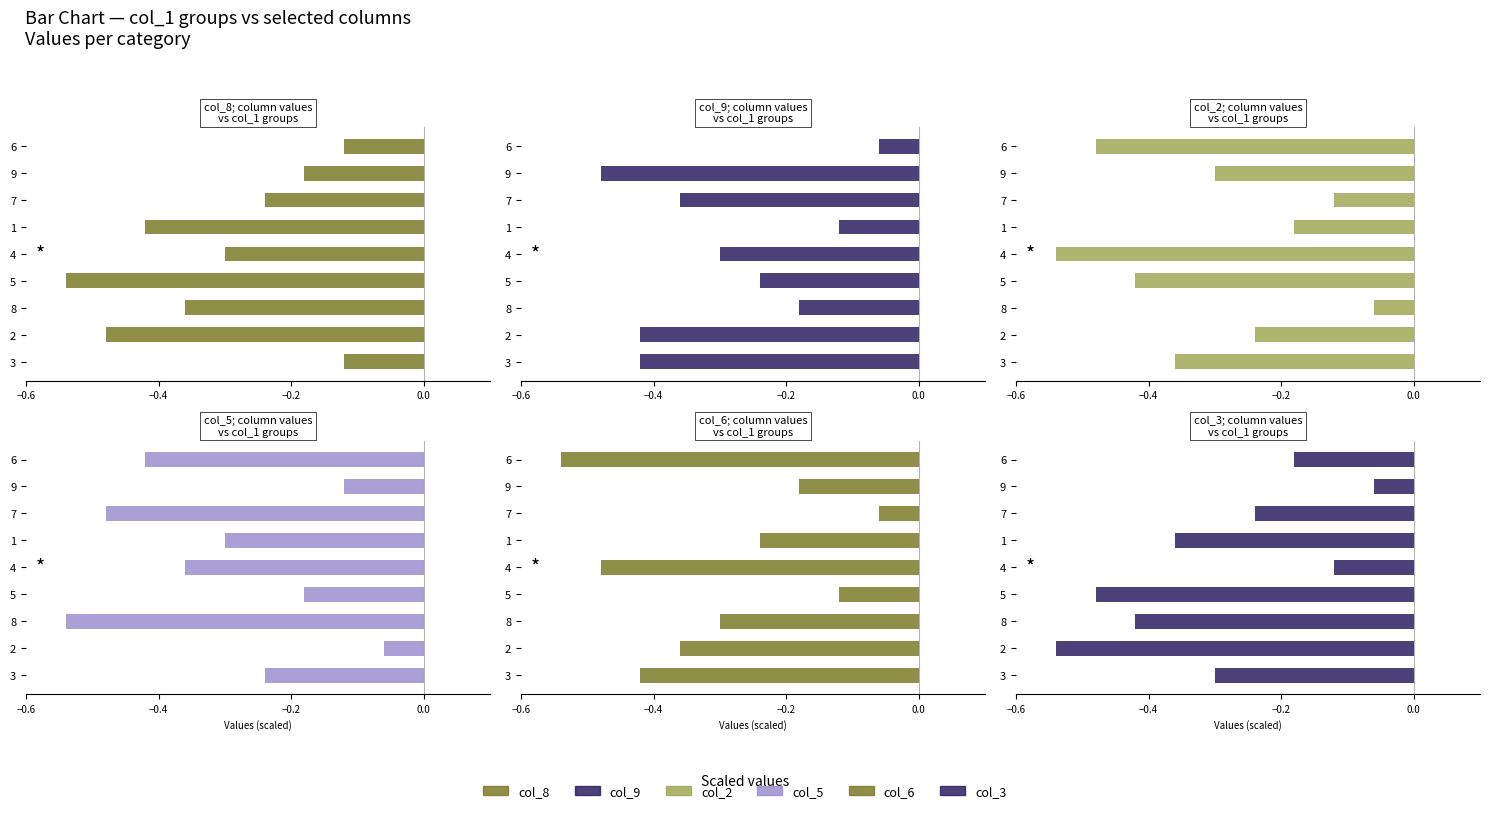

Reading left to right, what are all the values shown in this chart?

col_8: -0.1	-0.5	-0.4	-0.5	-0.3	-0.4	-0.2	-0.2	-0.1
col_9: -0.4	-0.4	-0.2	-0.2	-0.3	-0.1	-0.4	-0.5	-0.1
col_2: -0.4	-0.2	-0.1	-0.4	-0.5	-0.2	-0.1	-0.3	-0.5
col_5: -0.2	-0.1	-0.5	-0.2	-0.4	-0.3	-0.5	-0.1	-0.4
col_6: -0.4	-0.4	-0.3	-0.1	-0.5	-0.2	-0.1	-0.2	-0.5
col_3: -0.3	-0.5	-0.4	-0.5	-0.1	-0.4	-0.2	-0.1	-0.2